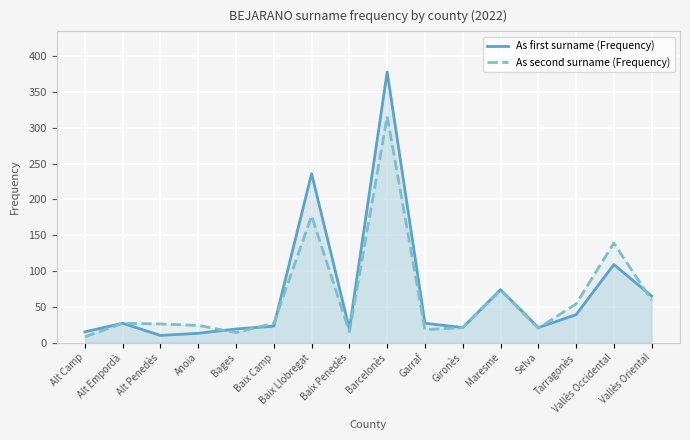

At which label does As first surname (Frequency) first exceed 27?

Baix Llobregat